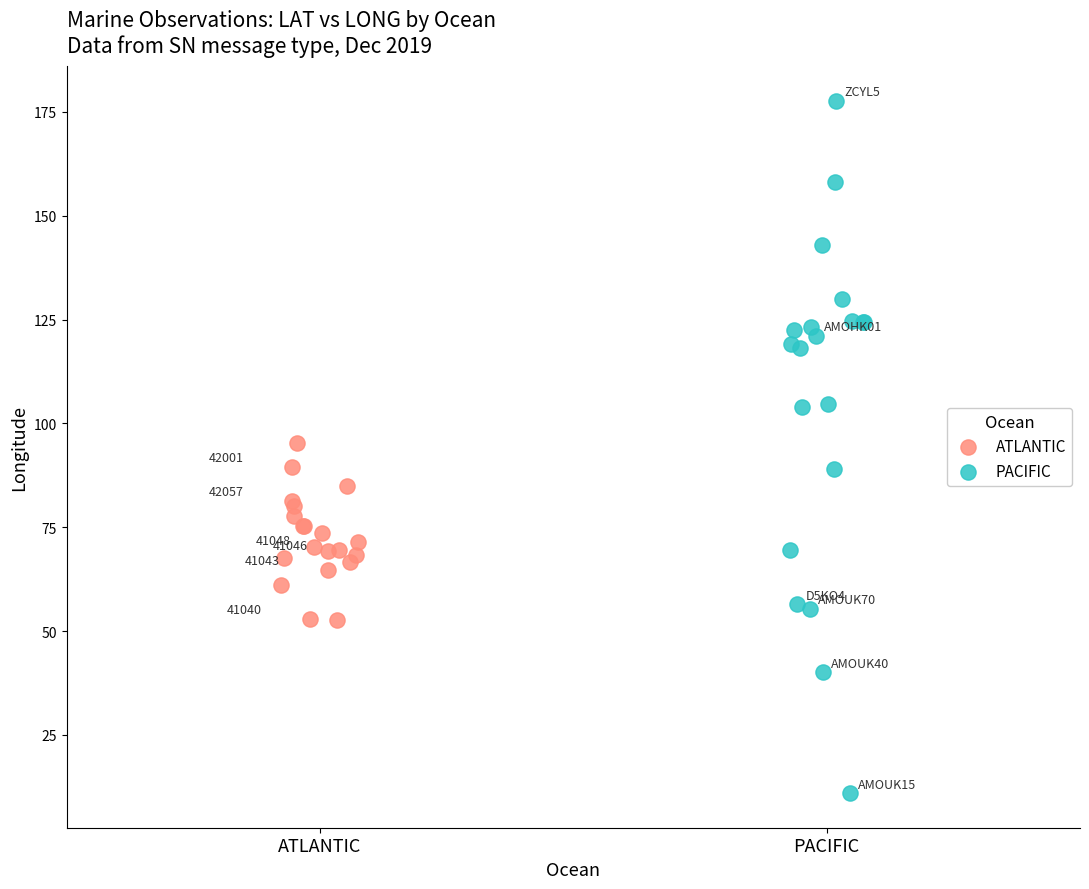

What are all the series names shown in the legend?

ATLANTIC, PACIFIC